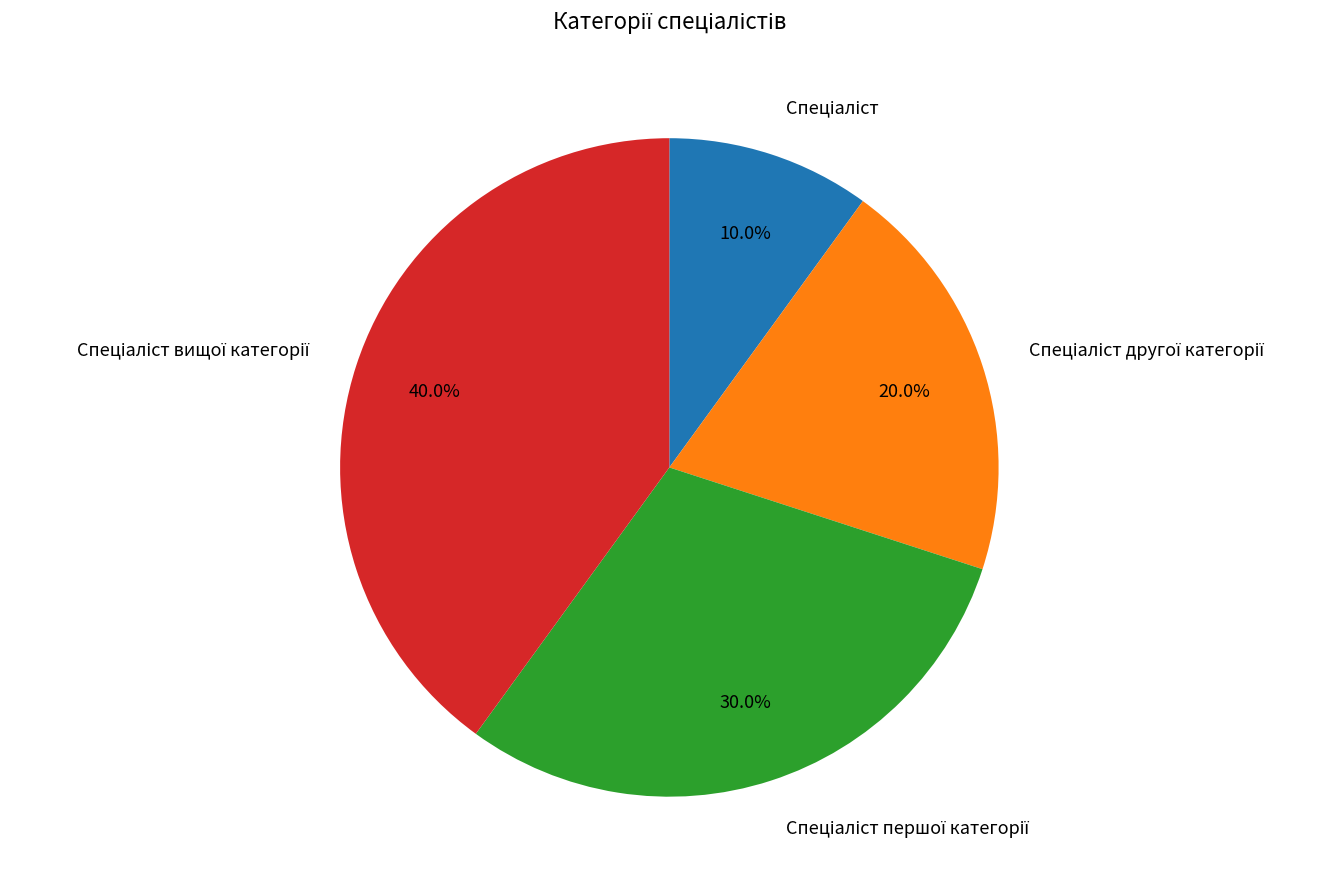

Is there any slice that represents more than half of the pie?

No